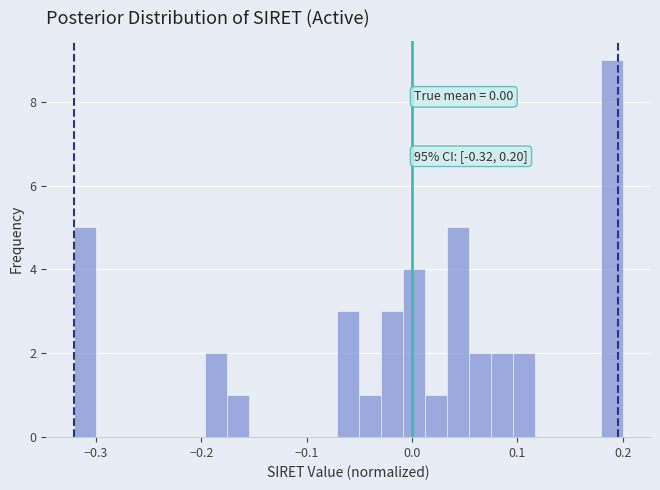

Around what value on the x-axis is the tallest bar? Give the approximate position of its centre, as read against the axis.

0.19